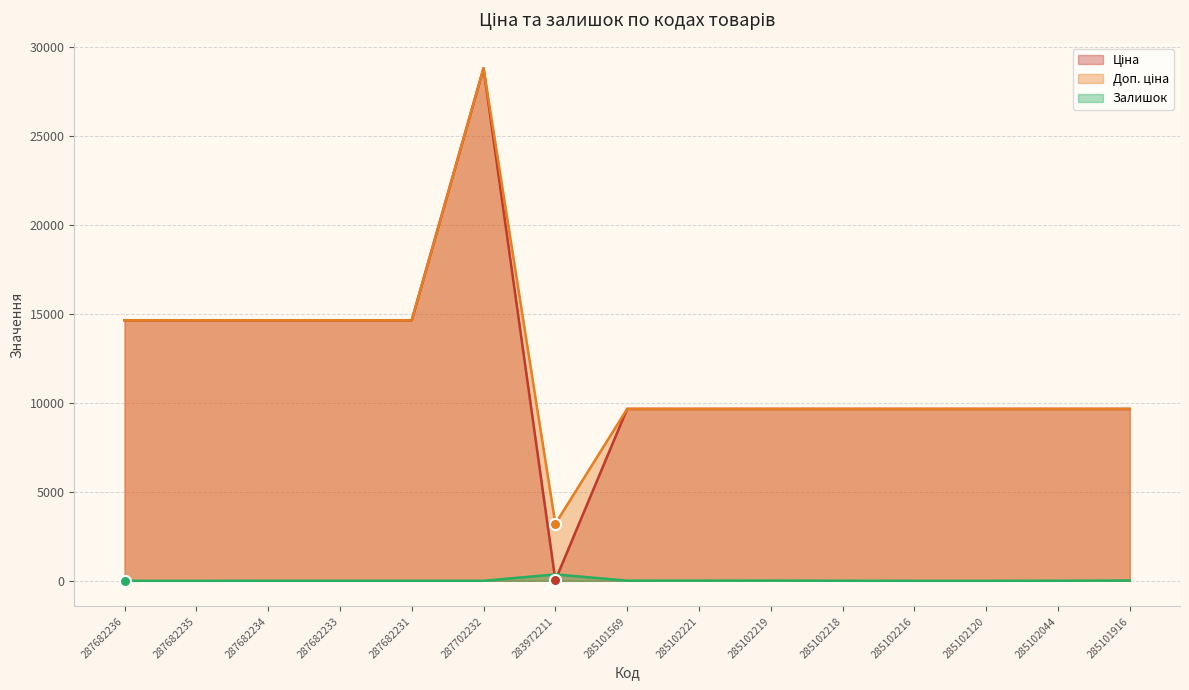

Does the chart have visible grid lines?

Yes